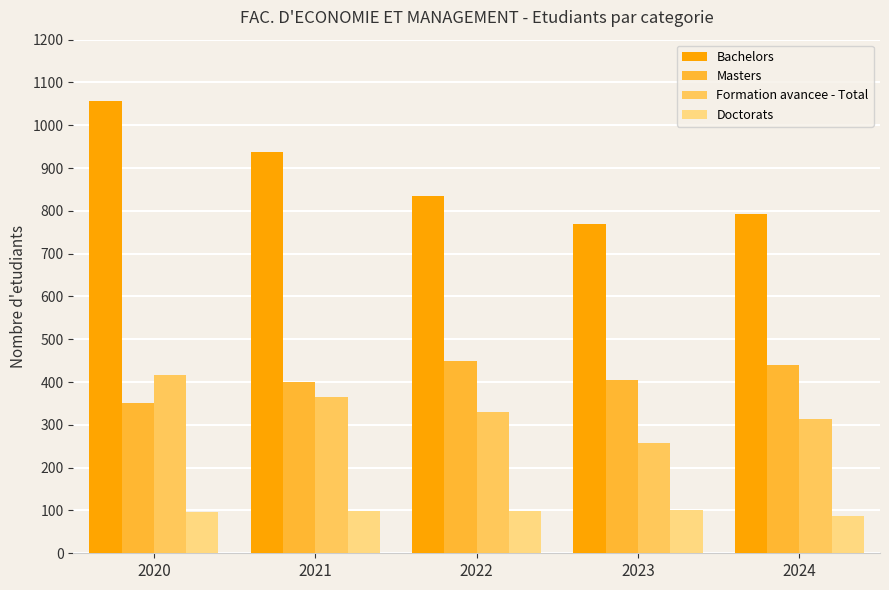

What is the minimum value for Bachelors?

769